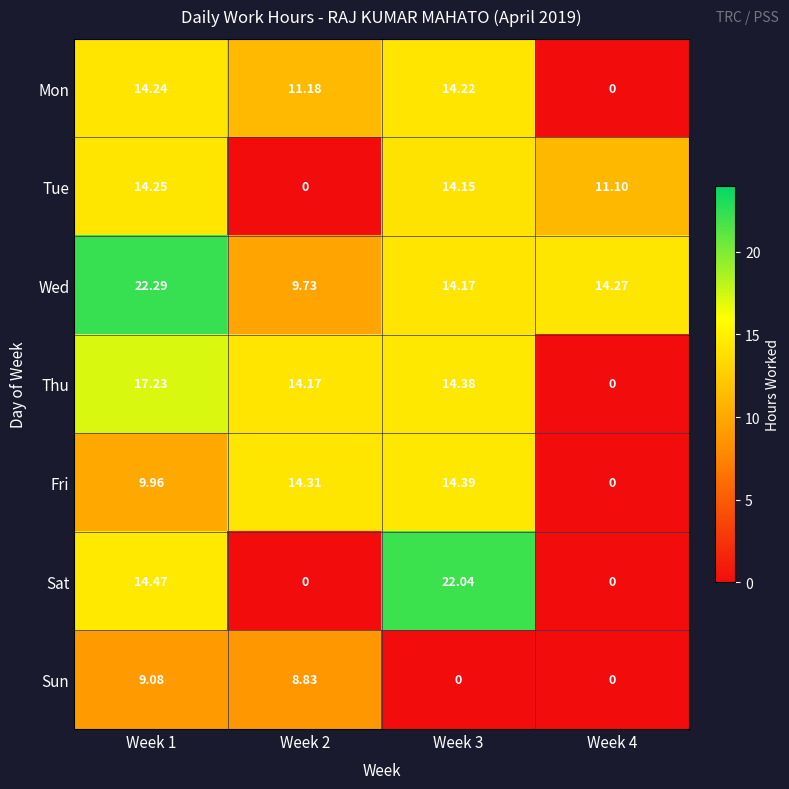

Rank the series by their maximum value, from lowest to highest.

Sun, Mon, Tue, Fri, Thu, Sat, Wed